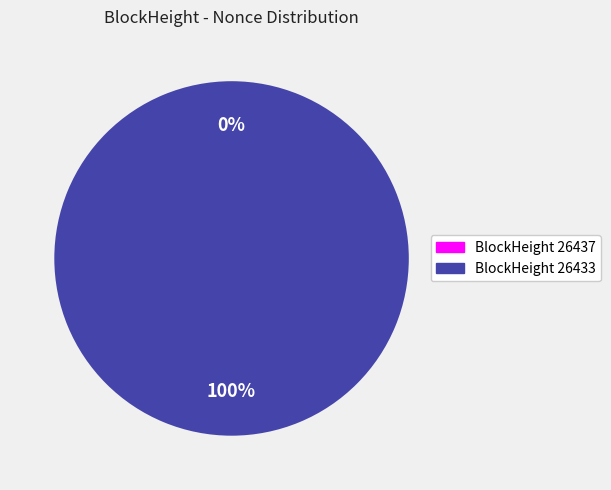

Do 26433 and 26437 together represent more than half of the pie?

Yes